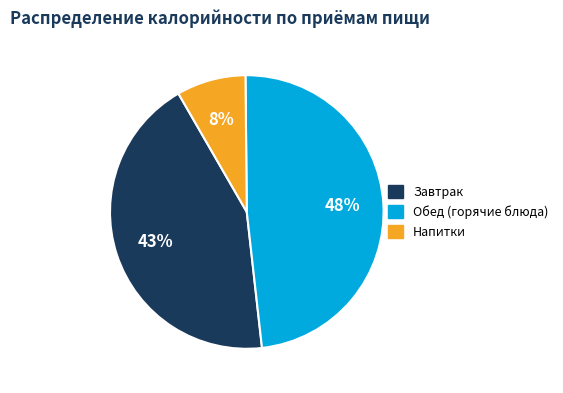

To the nearest percent, what is the average slice percentage?

33%